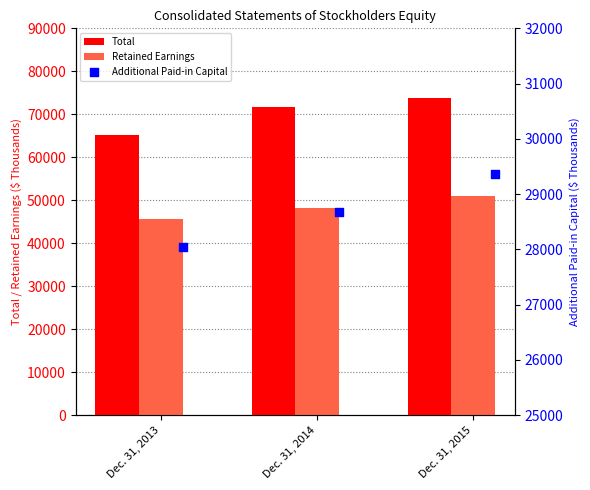

What are all the series names shown in the legend?

Total, Retained Earnings, Additional Paid-in Capital